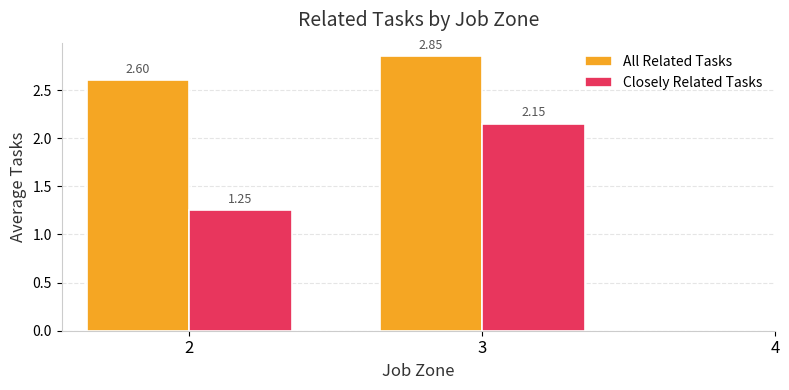

Which series has the largest total across all categories?

All Related Tasks